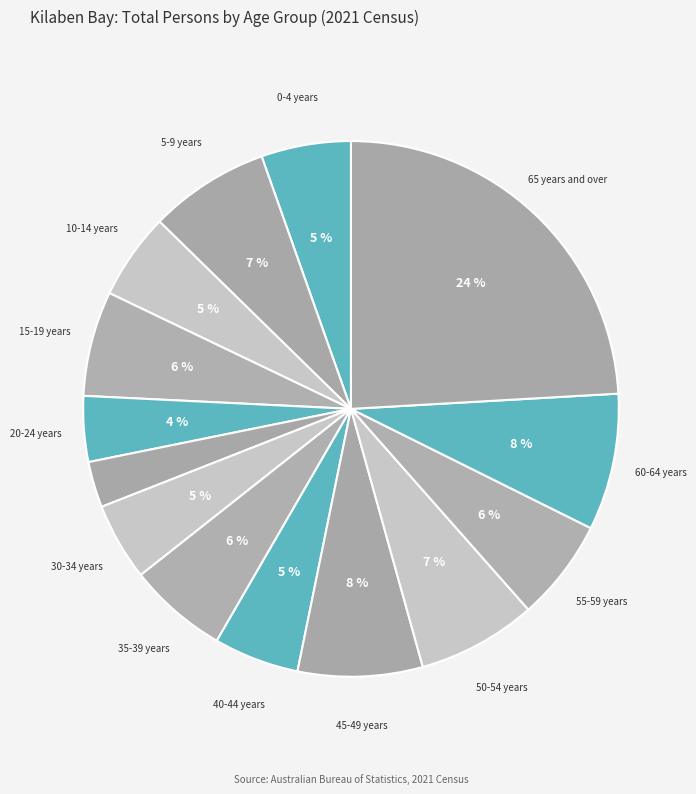

Rank the categories by value from lowest to highest.

25-29 years, 20-24 years, 30-34 years, 40-44 years, 10-14 years, 0-4 years, 35-39 years, 55-59 years, 15-19 years, 50-54 years, 5-9 years, 45-49 years, 60-64 years, 65 years and over